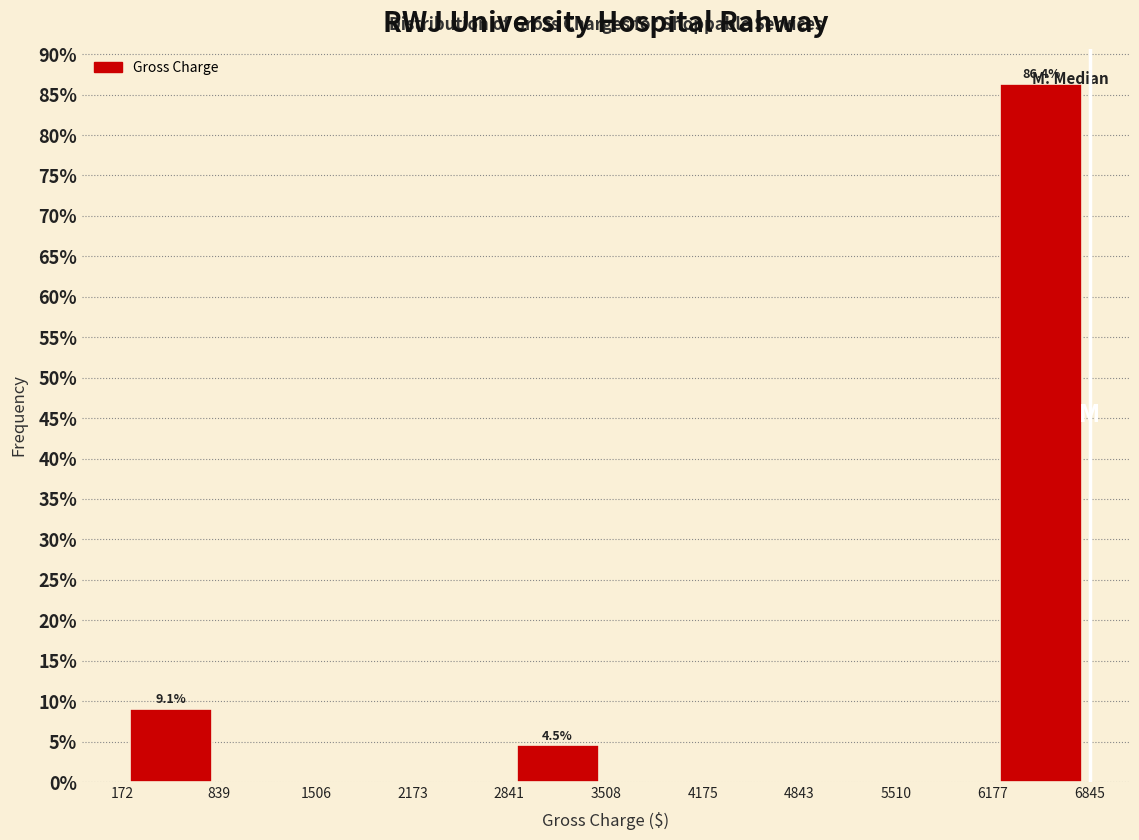

Over which range of the x-axis is the bar tallest?

6177 to 6845